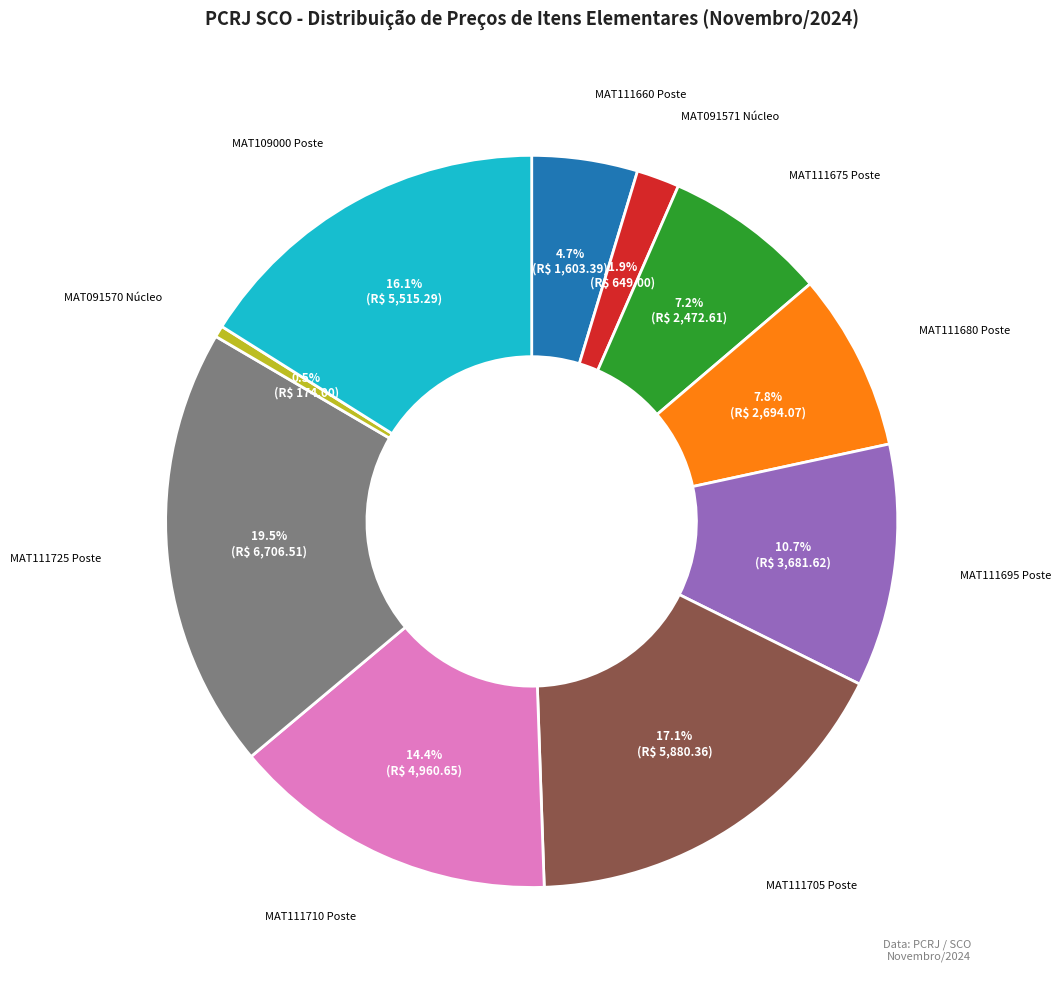

Is there any slice that represents more than half of the pie?

No